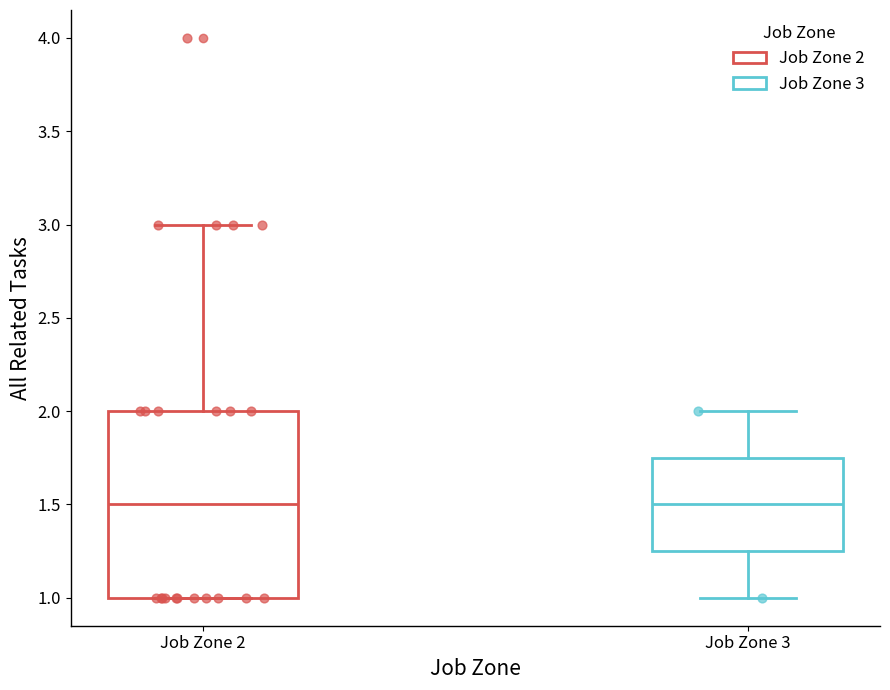

Reading left to right, read every box against the y-axis: the position of its median line, the range the box covers, and the ends of its whiskers. The values are not printed on the chart, so give them approximately, as read against the axis.

Job Zone 2: median 1.50, box 1.00 to 2.00, whiskers 1.00 to 3.00
Job Zone 3: median 1.50, box 1.25 to 1.75, whiskers 1.00 to 2.00